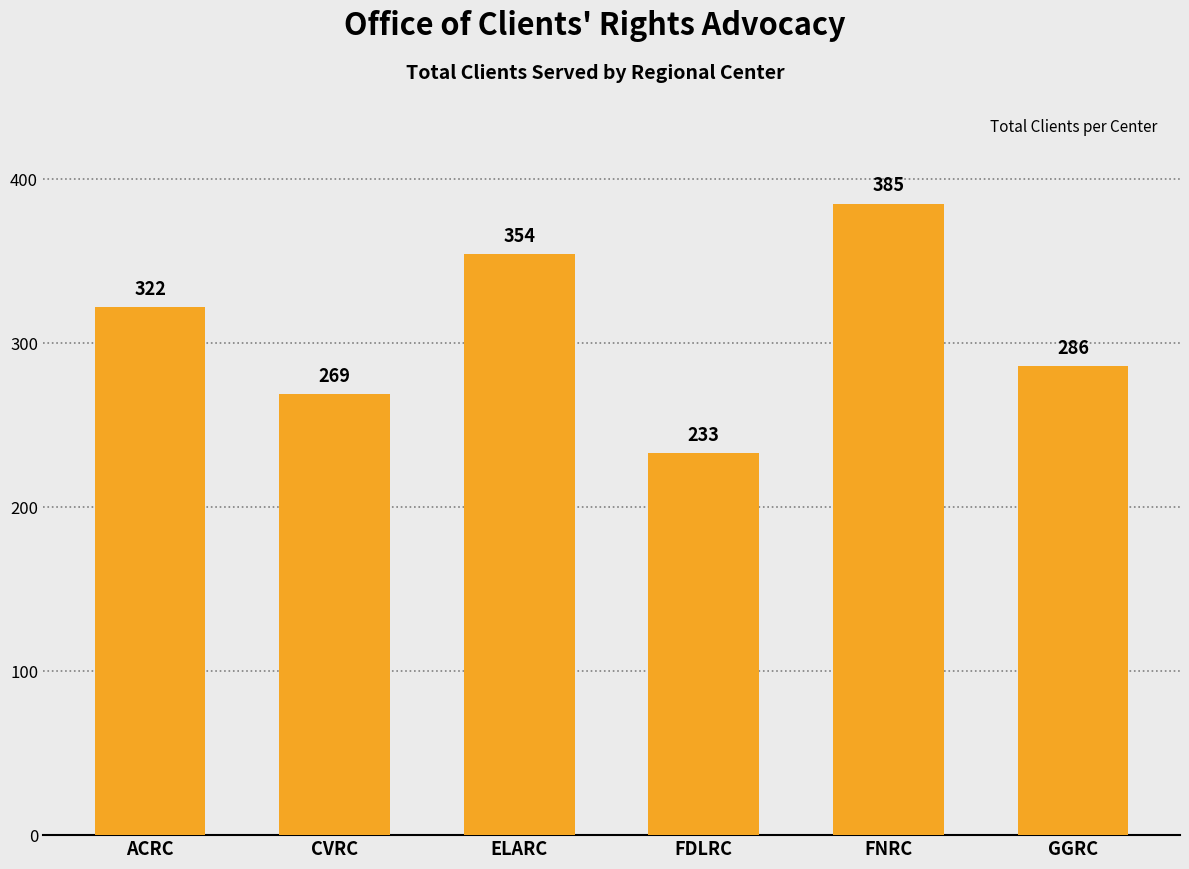

True or false: the data shows 385 at FNRC.

True